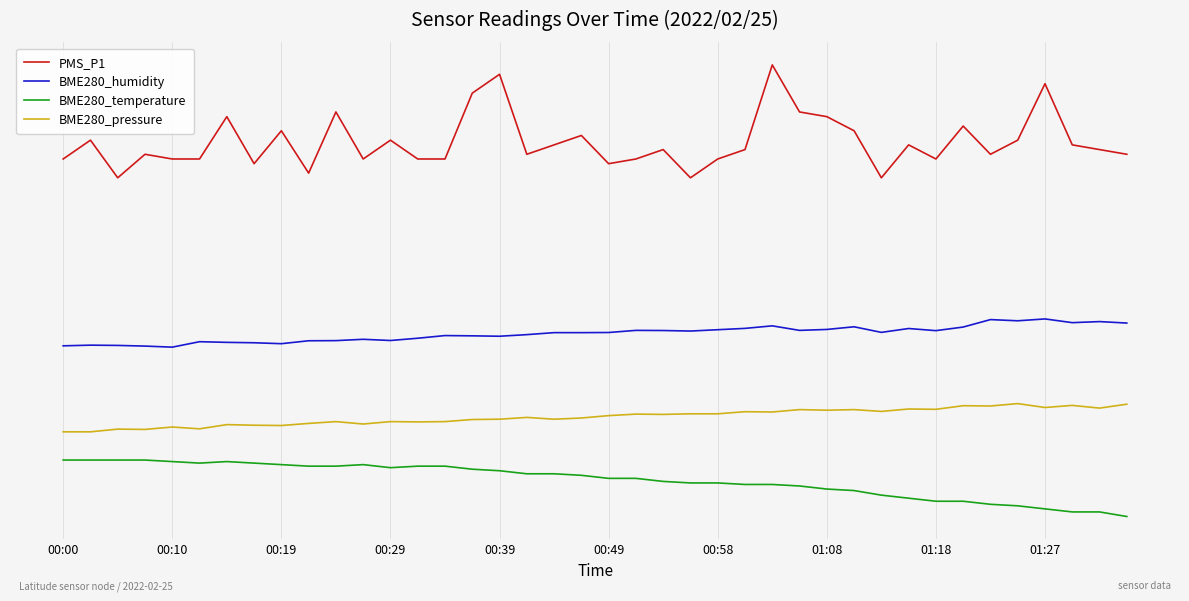

What are all the series names shown in the legend?

PMS_P1, BME280_humidity, BME280_temperature, BME280_pressure